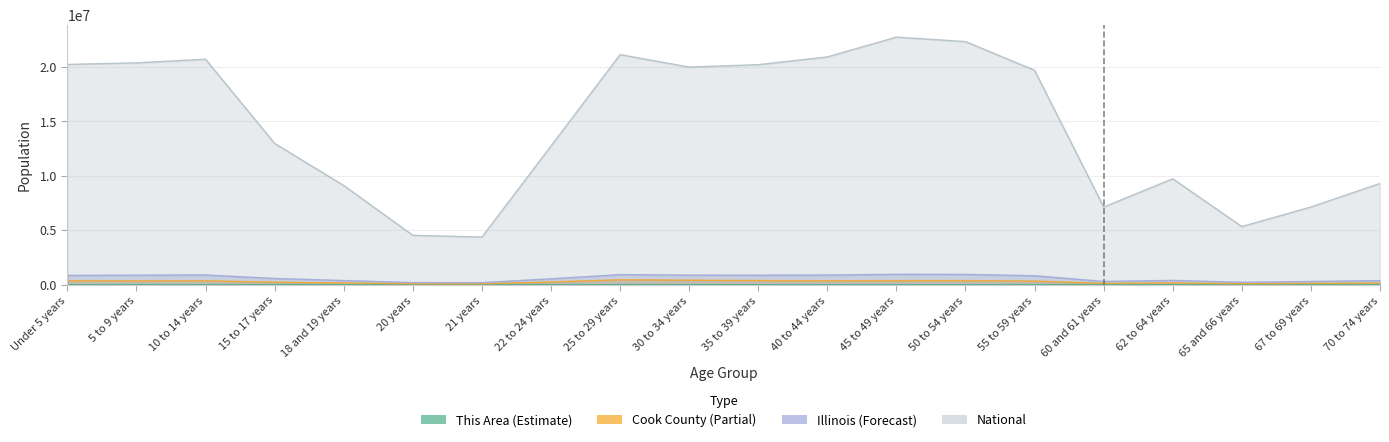

Which series has the largest total across all categories?

National